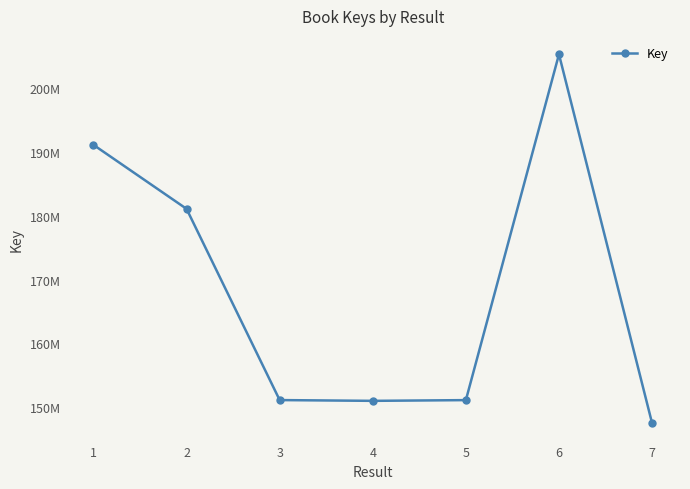

Does the chart display data point markers on the line(s)?

Yes